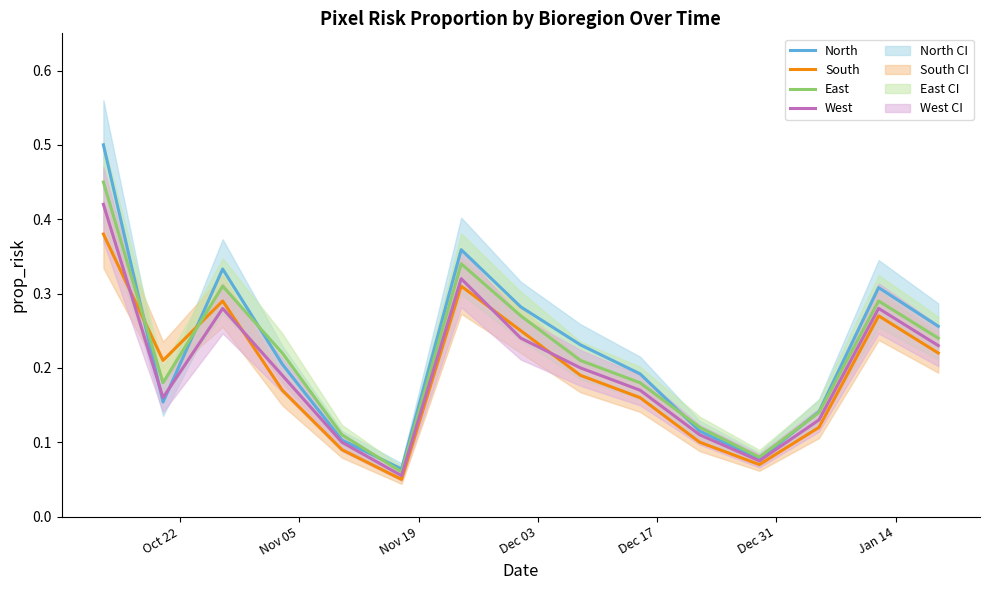

How many lines are shown in the chart?

4